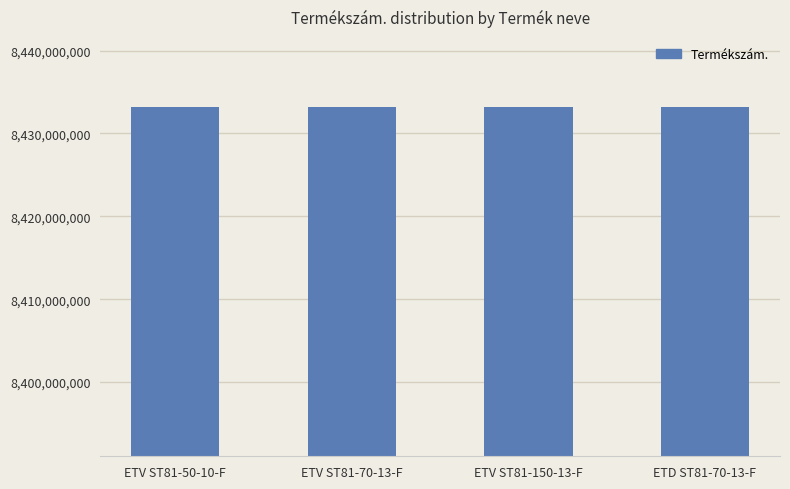

What is the greatest value displayed?

8433215605